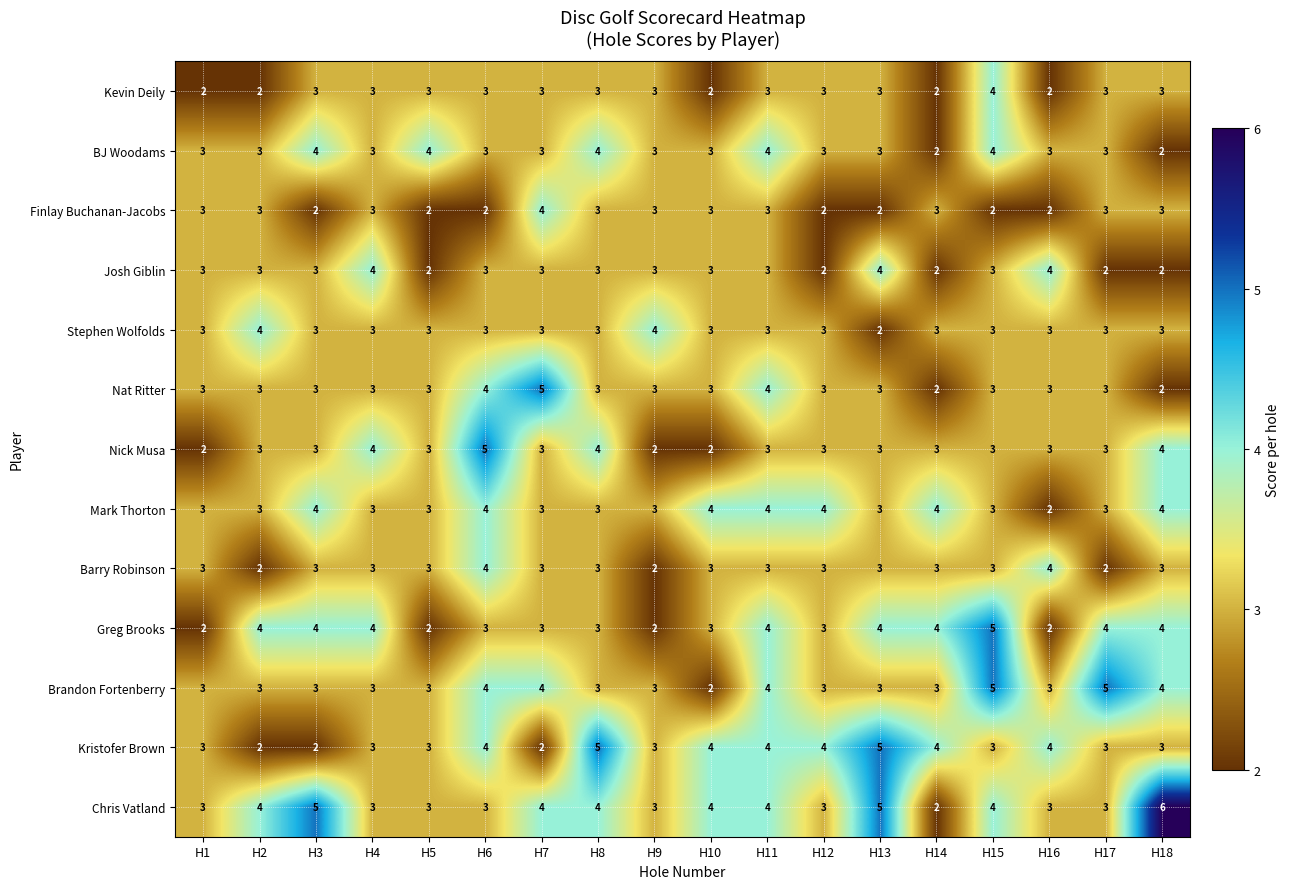

Which category has the highest value in the Greg Brooks series?

H15